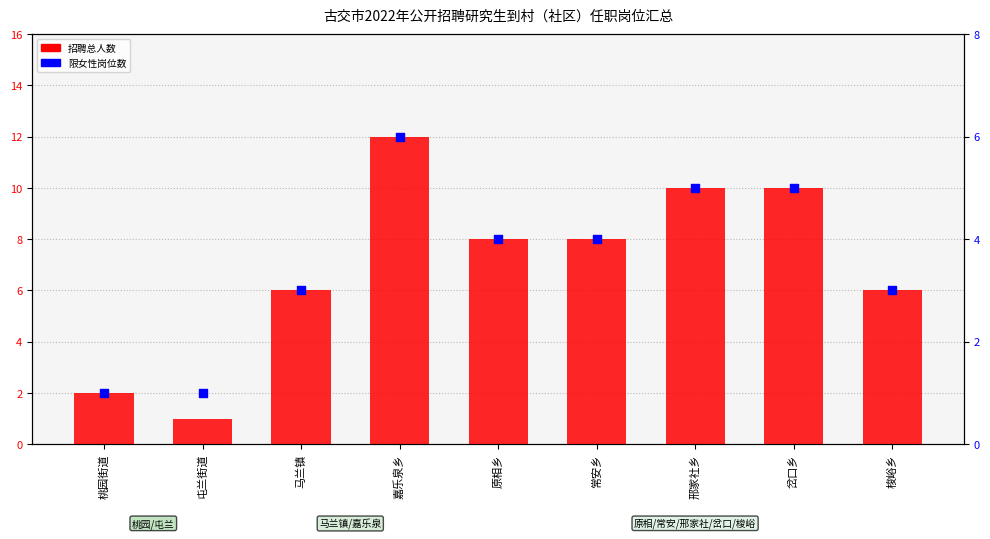

Is the value of 招聘人数（总） at 岔口乡 greater than the value of 限女性岗位数 at 原相乡?

Yes